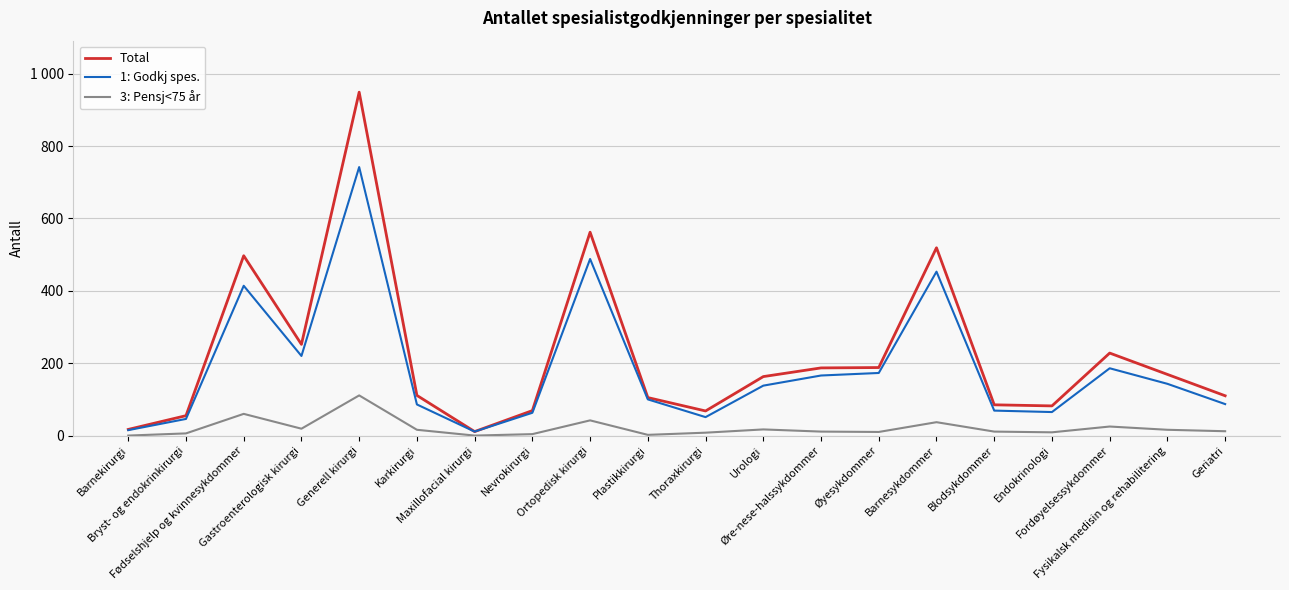

Rank the categories by 1: Godkj spes. value from lowest to highest.

Maxillofacial kirurgi, Barnekirurgi, Bryst- og endokrinkirurgi, Thoraxkirurgi, Nevrokirurgi, Endokrinologi, Blodsykdommer, Karkirurgi, Geriatri, Plastikkirurgi, Urologi, Fysikalsk medisin og rehabilitering, Øre-nese-halssykdommer, Øyesykdommer, Fordøyelsessykdommer, Gastroenterologisk kirurgi, Fødselshjelp og kvinnesykdommer, Barnesykdommer, Ortopedisk kirurgi, Generell kirurgi